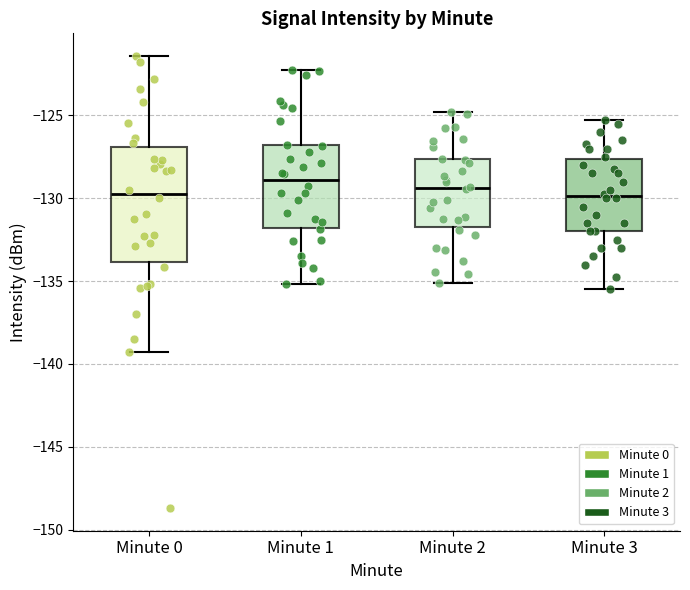

Reading left to right, read every box against the y-axis: the position of its median line, the range the box covers, and the ends of its whiskers. The values are not printed on the chart, so give them approximately, as read against the axis.

Minute 0: median -129.5, box -134.0 to -127.0, whiskers -139.5 to -121.5
Minute 1: median -129.0, box -132.0 to -127.0, whiskers -135.0 to -122.5
Minute 2: median -129.5, box -132.0 to -127.5, whiskers -135.0 to -125.0
Minute 3: median -130.0, box -132.0 to -127.5, whiskers -135.5 to -125.0